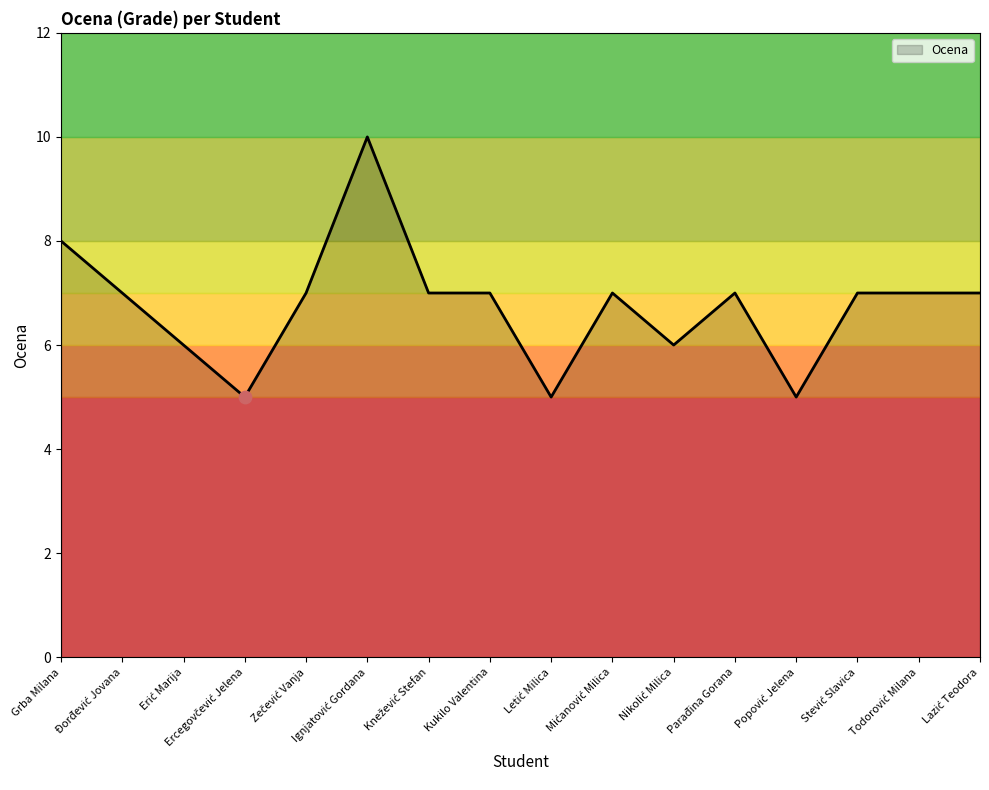

Which has a higher value, Parađina Gorana or Todorović Milana?

Parađina Gorana